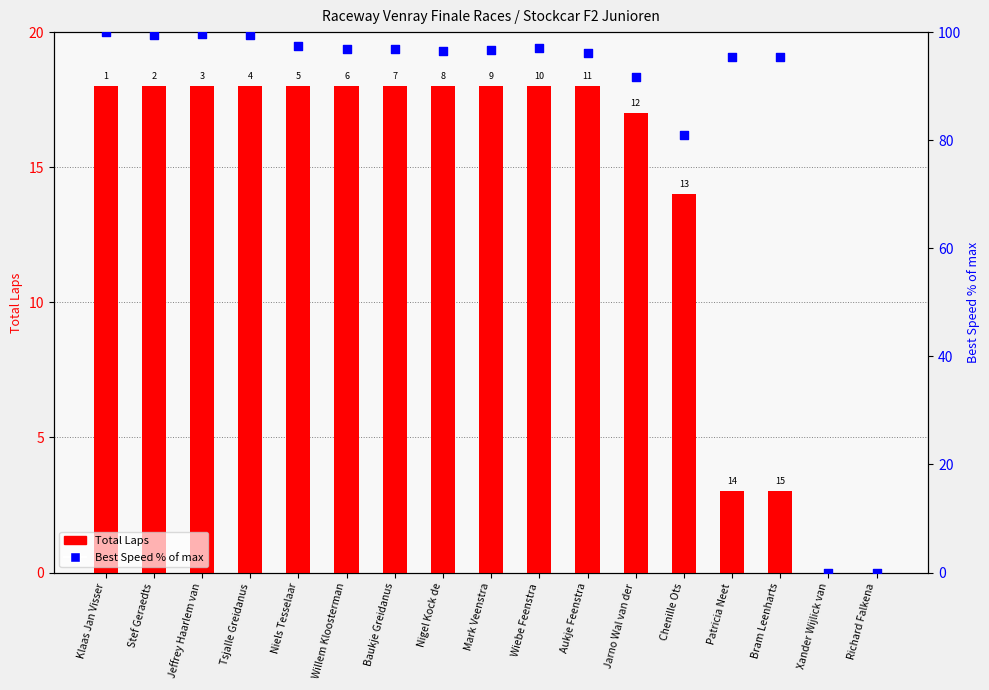

Which series has the largest total across all categories?

Best Speed % of max